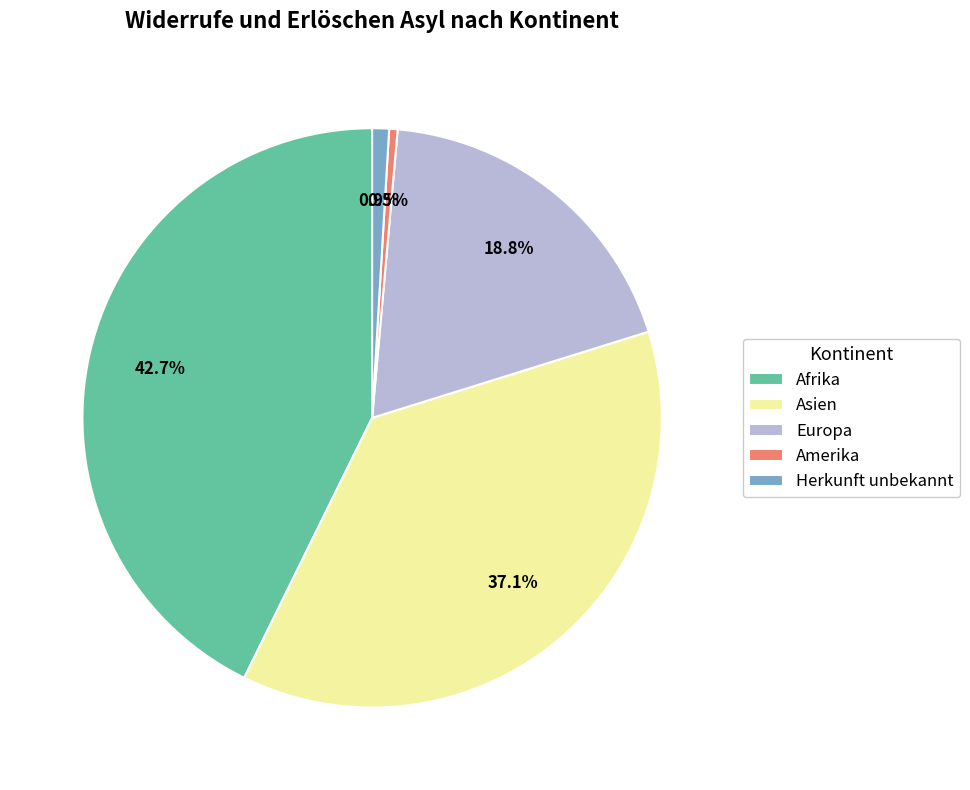

To the nearest percent, what is the combined percentage of Afrika and Herkunft unbekannt?

44%